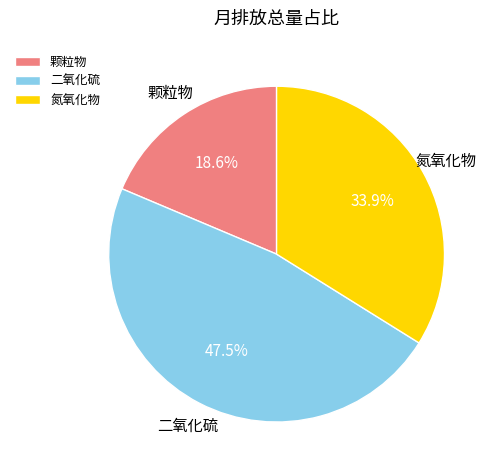

Does any single category account for the majority?

No